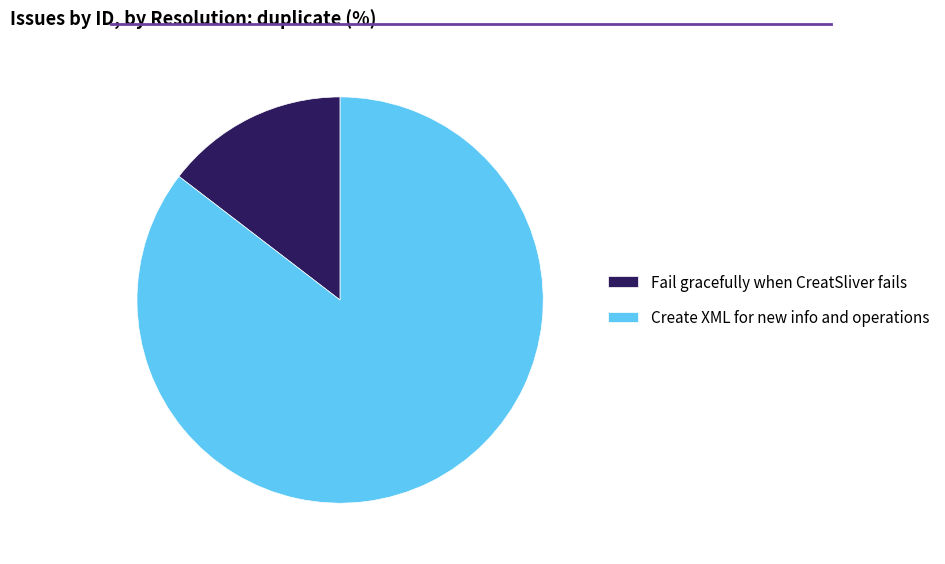

Rank the categories by value from highest to lowest.

Create XML for new info and operations, Fail gracefully when CreatSliver fails